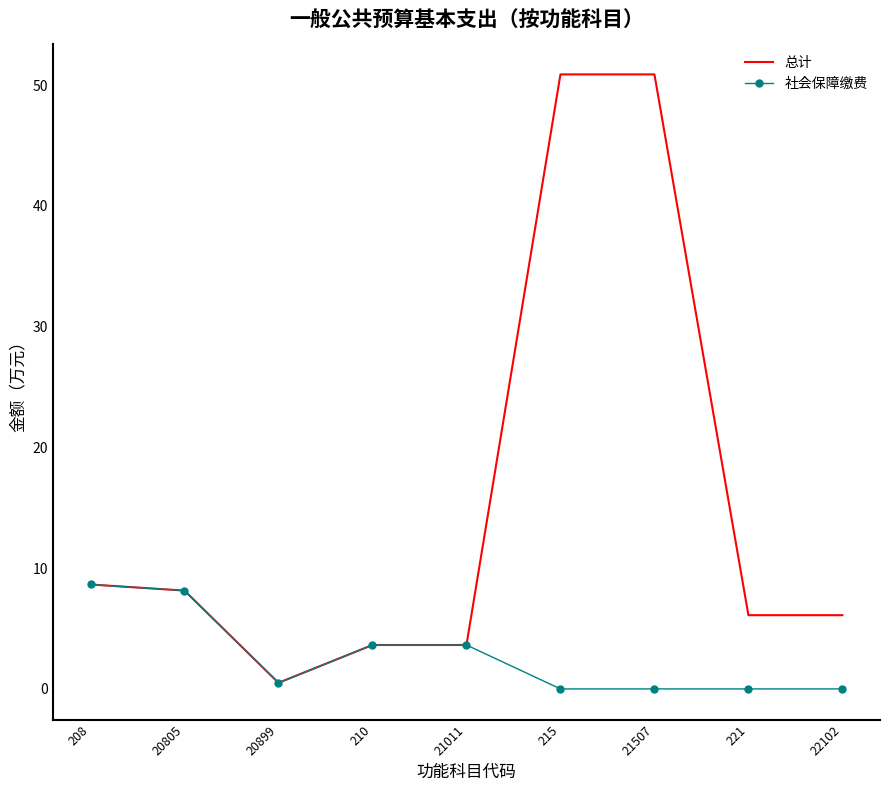

True or false: 社会保障缴费 has a value of 0.9 at 210.

False